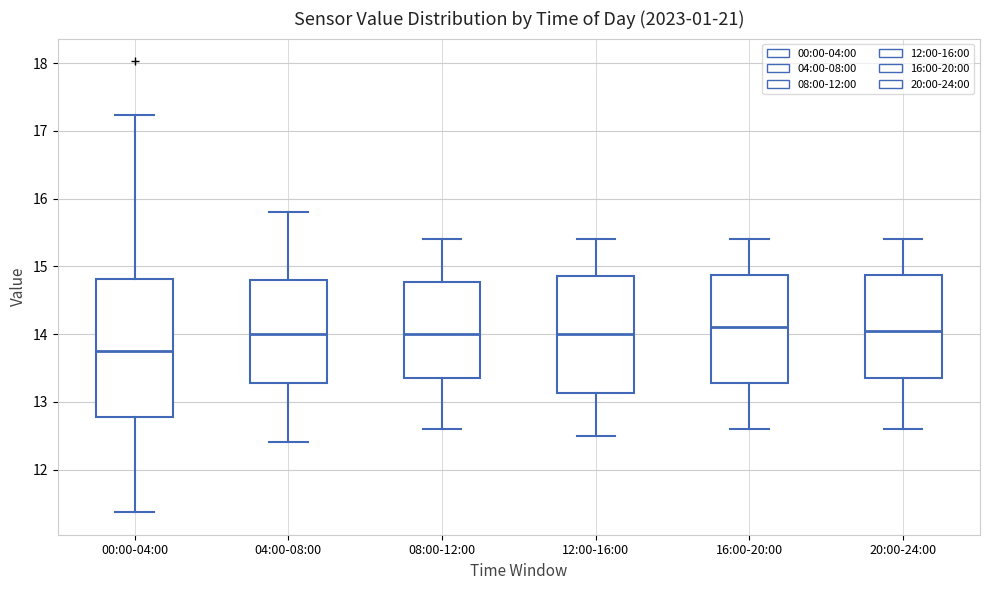

Where does the lower whisker of the box for 20:00-24:00 end on the y-axis? The values are not printed on the chart, so give them approximately, as read against the axis.

12.6